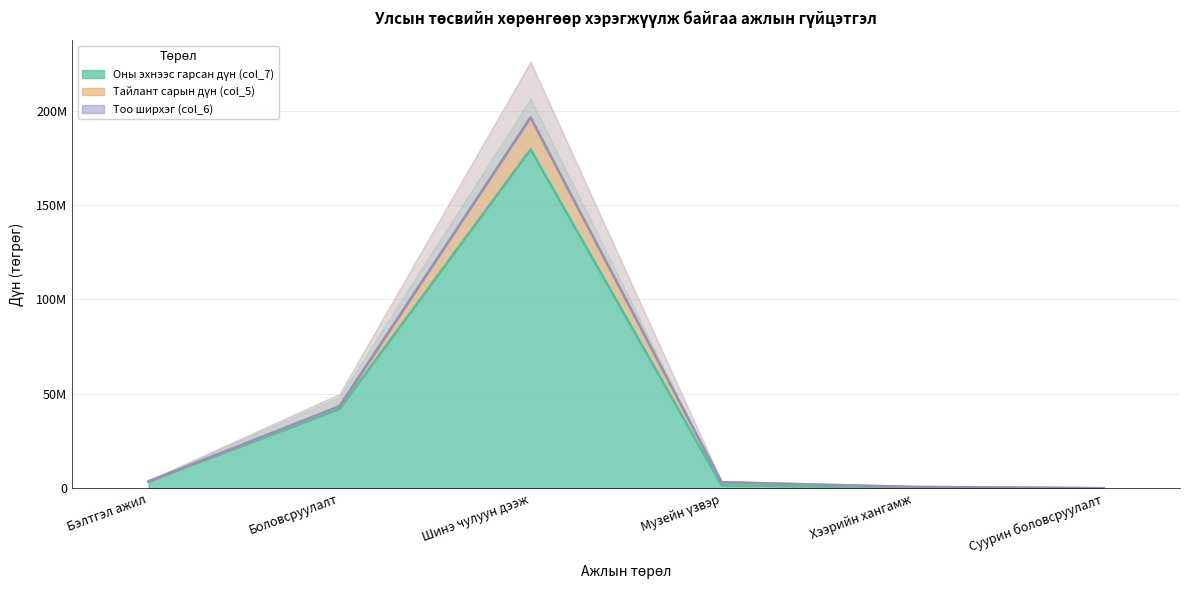

What is the total value across all series at Бэлтгэл ажил?

7150000